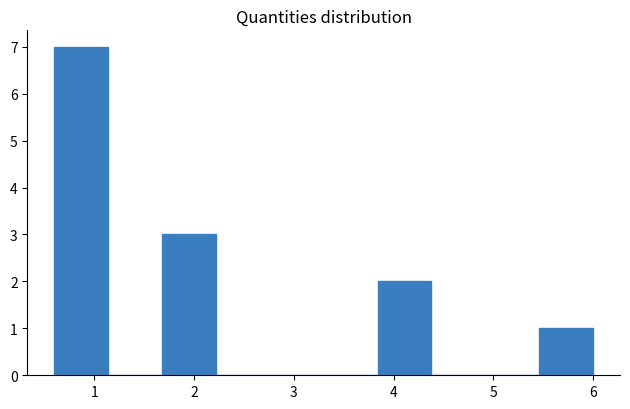

Reading left to right, transcribe this chart: for each bar, give the range it covers on the x-axis and its height. Neither the bar edges nor the heights are printed on the chart, so give them approximately, as read against the axes.

0.6 to 1.1: 7
1.1 to 1.7: 0
1.7 to 2.2: 3
2.2 to 2.8: 0
2.8 to 3.3: 0
3.3 to 3.8: 0
3.8 to 4.4: 2
4.4 to 4.9: 0
4.9 to 5.5: 0
5.5 to 6.0: 1